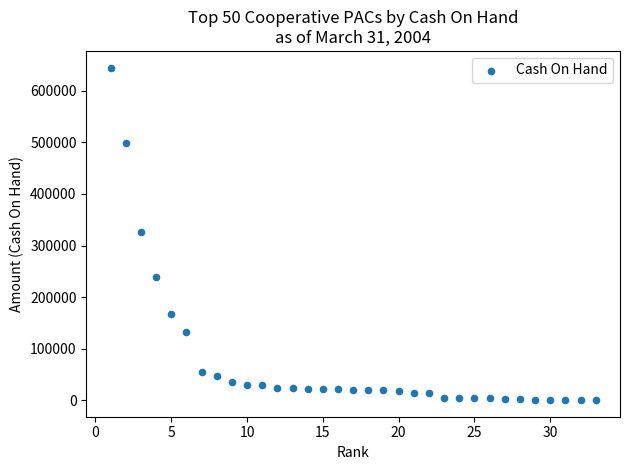

What is the range of Y values (max minus min)?

643809.0